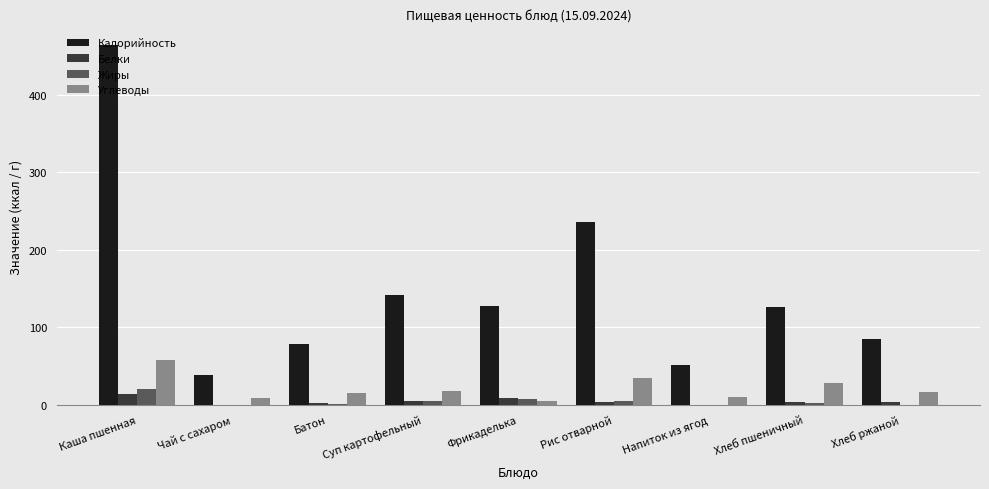

What is the total value across all series at Батон?

97